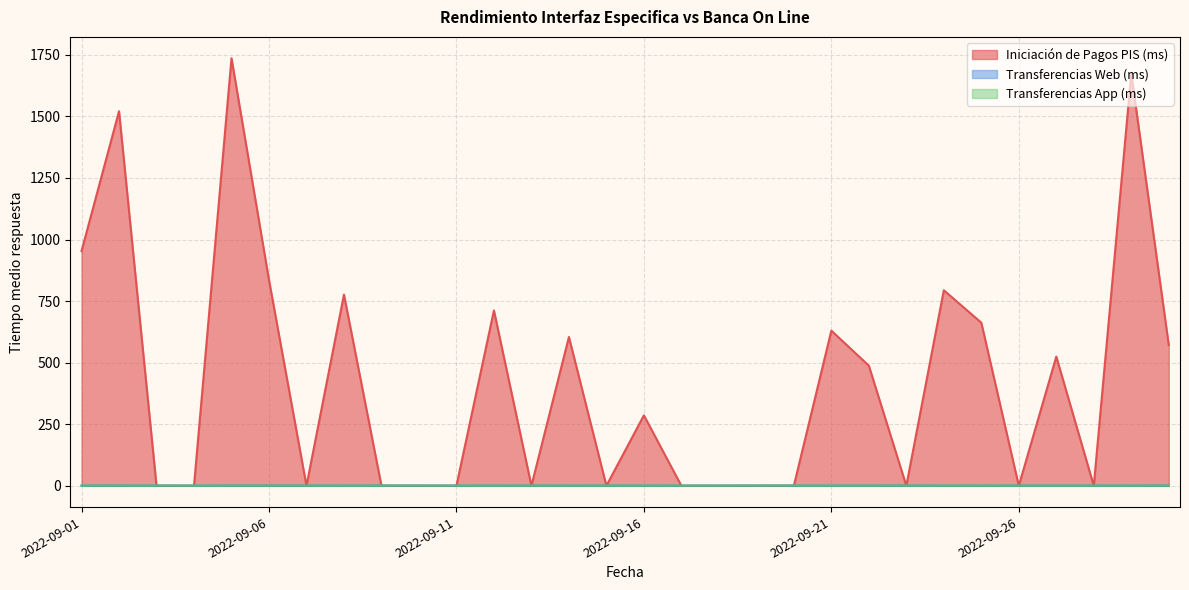

Is it true that Iniciación de Pagos PIS (ms) equals 927.6 at 2022-09-28?

False